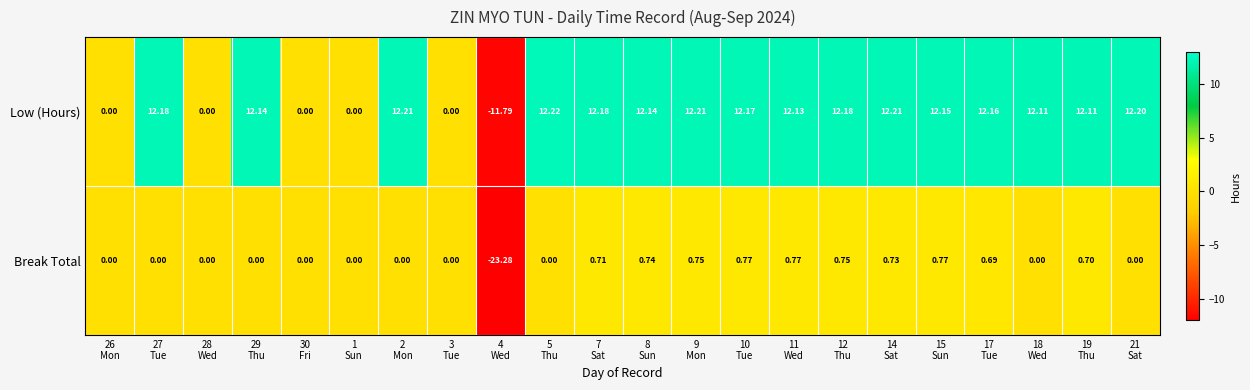

Which series changed the most between 26
Mon and 17
Tue?

Low (Hours)